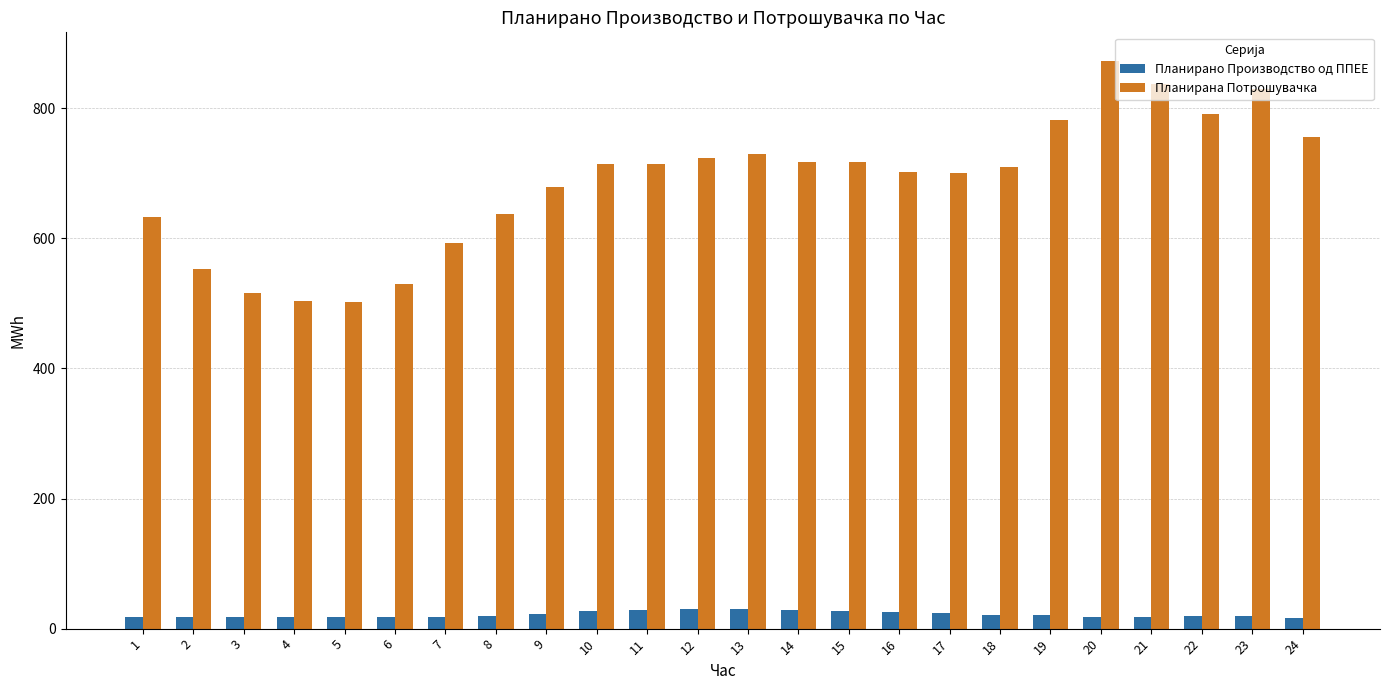

What is the value of the Планирана Потрошувачка bar at the 2nd from the left?

553.5